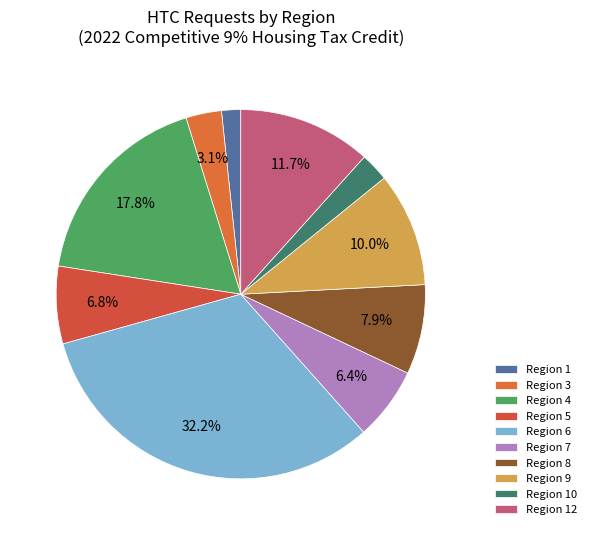

What percentage is the Region 6 slice, to the nearest percent?

32%